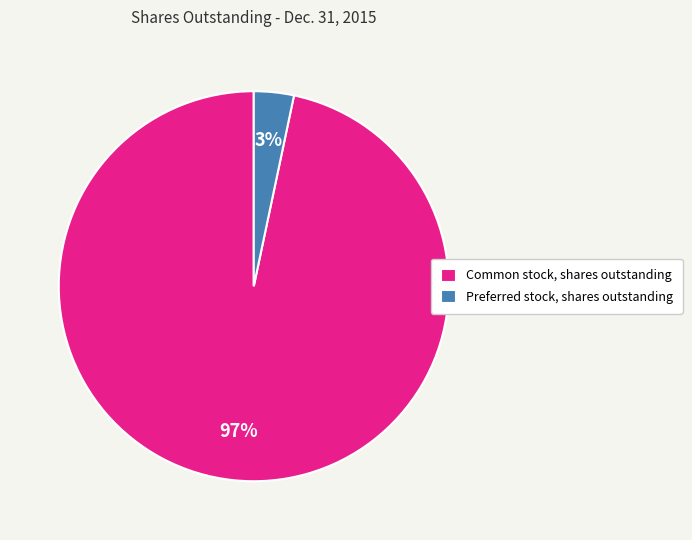

Which category has the biggest portion of the pie?

Common stock, shares outstanding